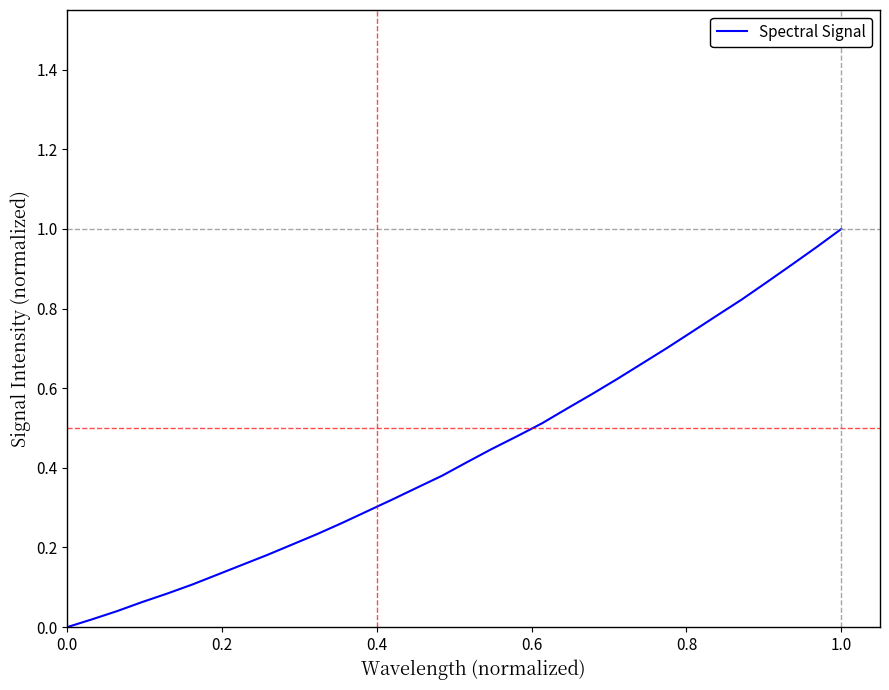

Does the chart display data point markers on the line(s)?

No